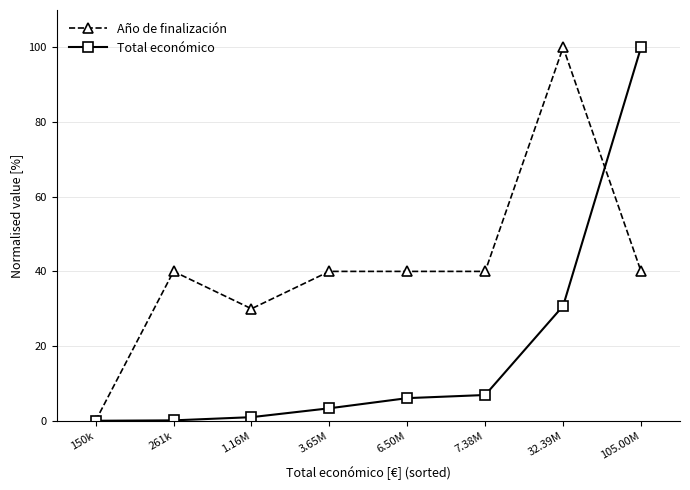

Count the number of categories in the chart.

8